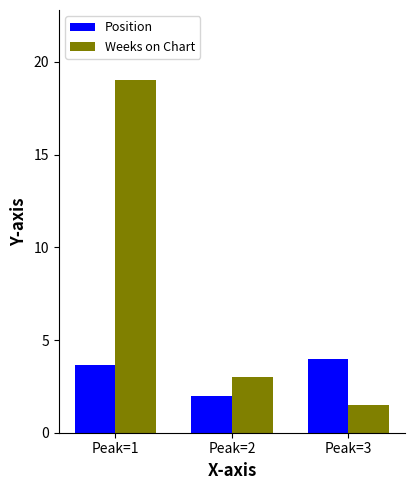

Which category has the highest value across all series?

Peak=1